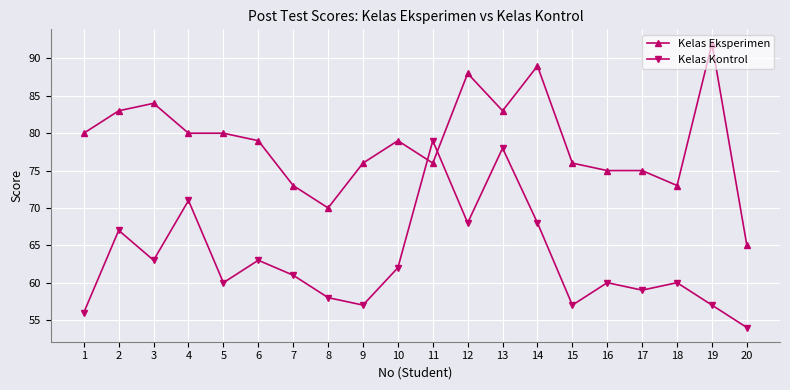

True or false: Kelas Kontrol has a value of 90 at 17.

False